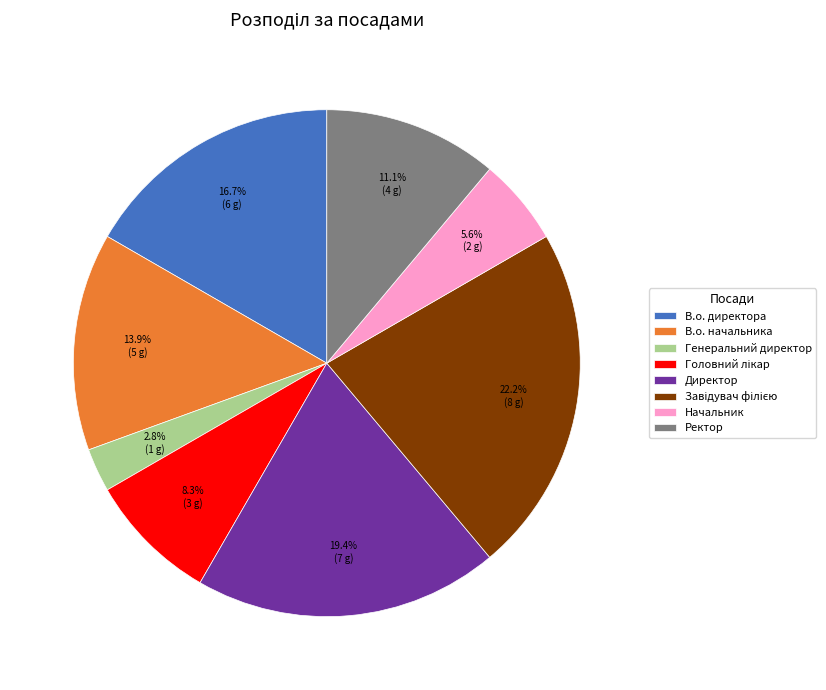

Is there a majority slice in this chart?

No